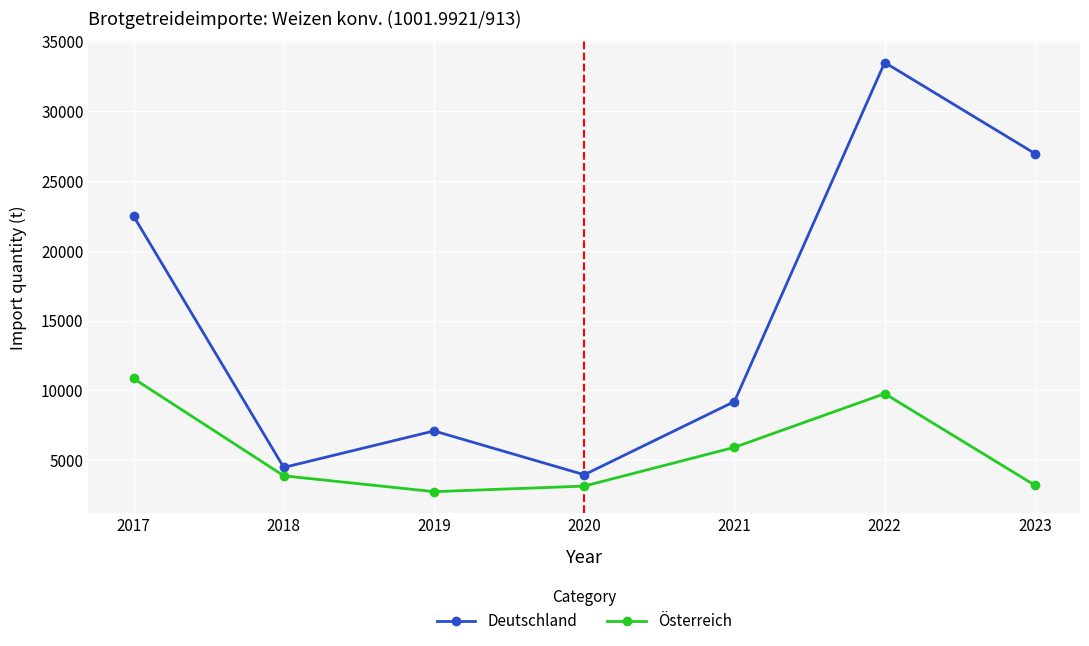

True or false: Österreich has a value of 4735 at 2017.

False